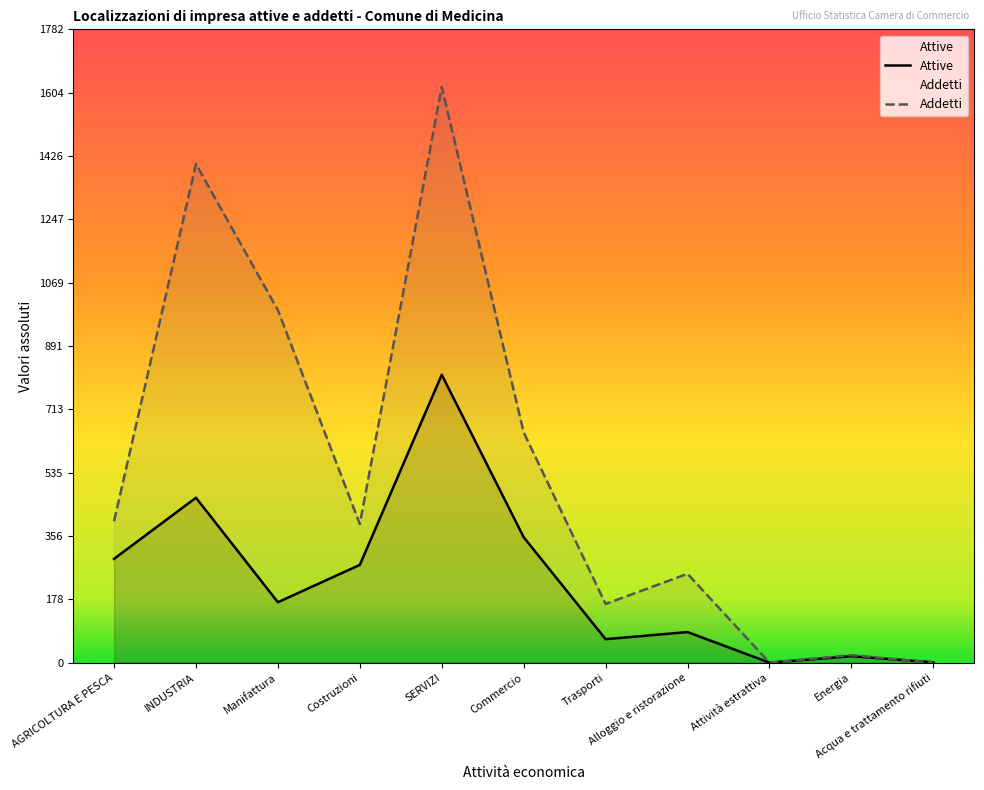

How many values in Addetti are above zero?

9